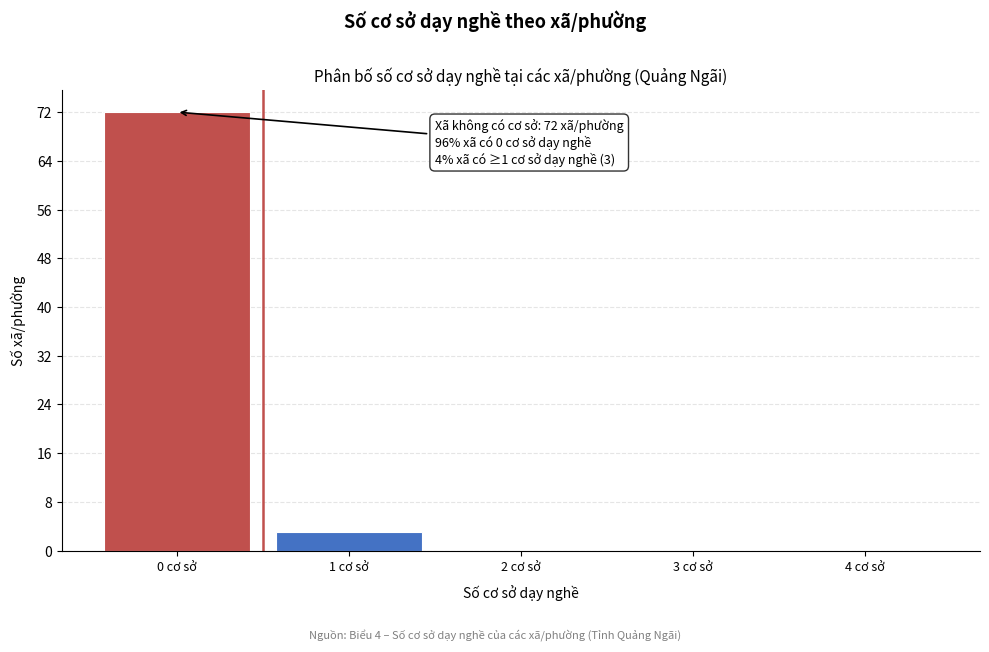

Reading left to right, transcribe all the data shown in this chart.

0 cơ sở=72	1 cơ sở=3	2 cơ sở=0	3 cơ sở=0	4 cơ sở=0